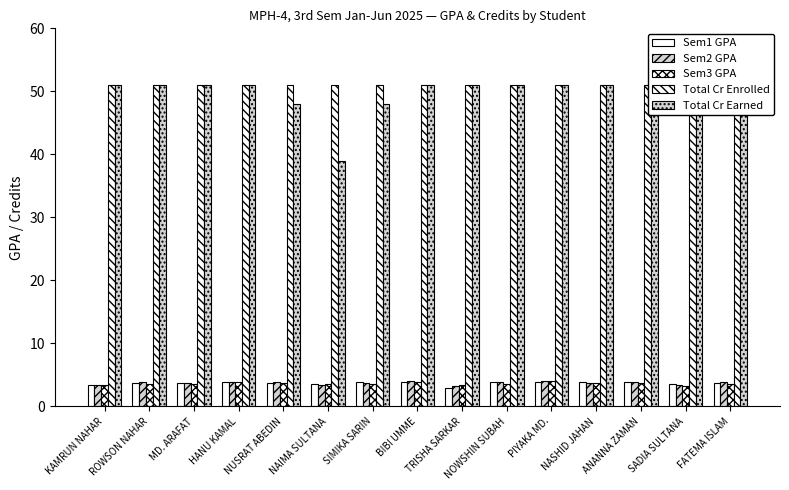

At which label is Total Cr Earned closest to 45?

NUSRAT ABEDIN